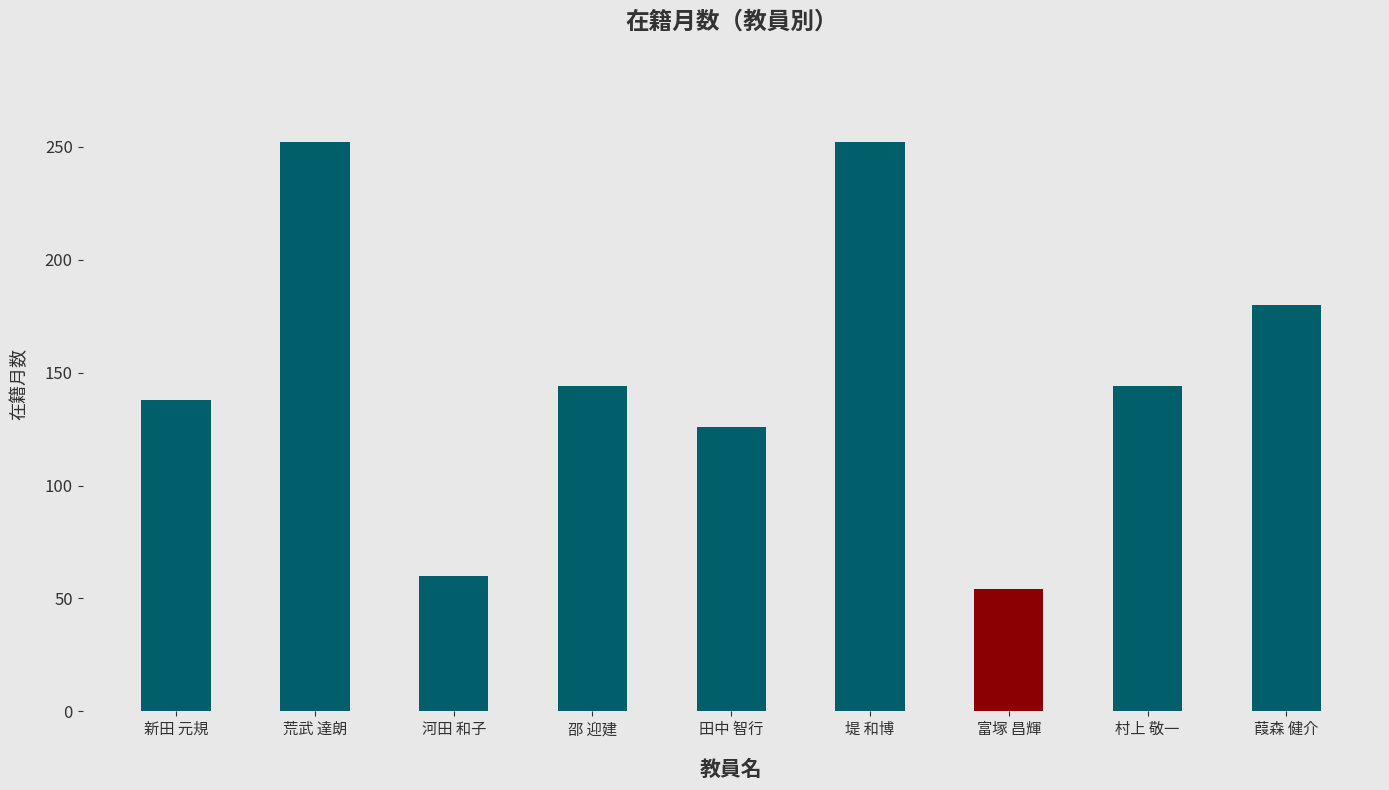

What is the difference between the second highest and minimum values?

198